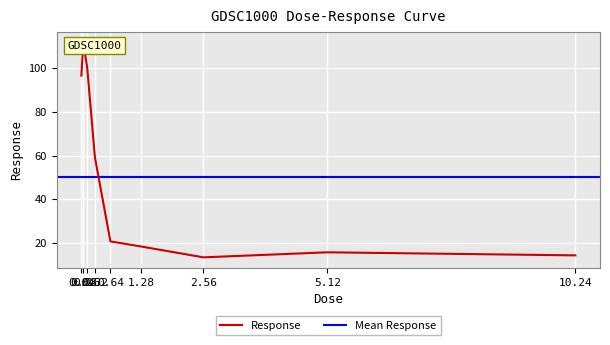

Rank the categories by value from lowest to highest.

2.56, 10.24, 5.12, 1.28, 0.64, 0.32, 0.04, 0.16, 0.08